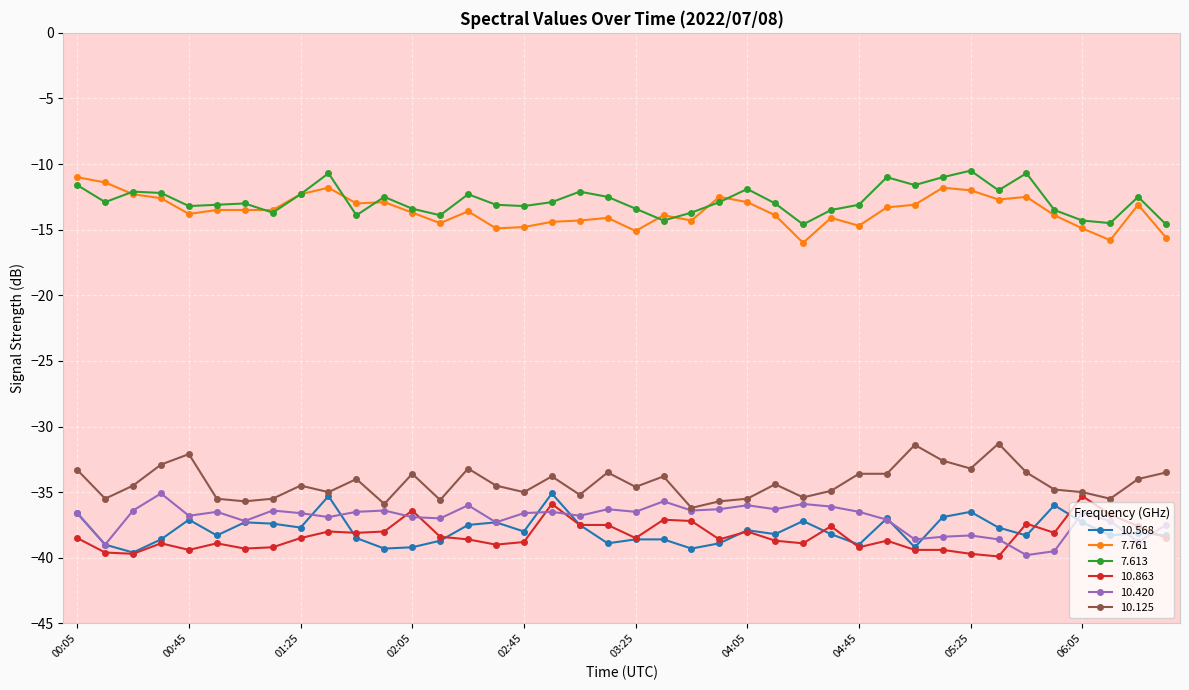

What are all the series names shown in the legend?

10.568, 7.761, 7.613, 10.863, 10.420, 10.125